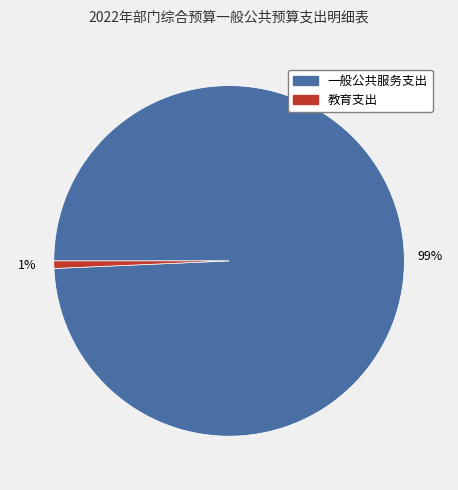

Is there any slice that represents more than half of the pie?

Yes